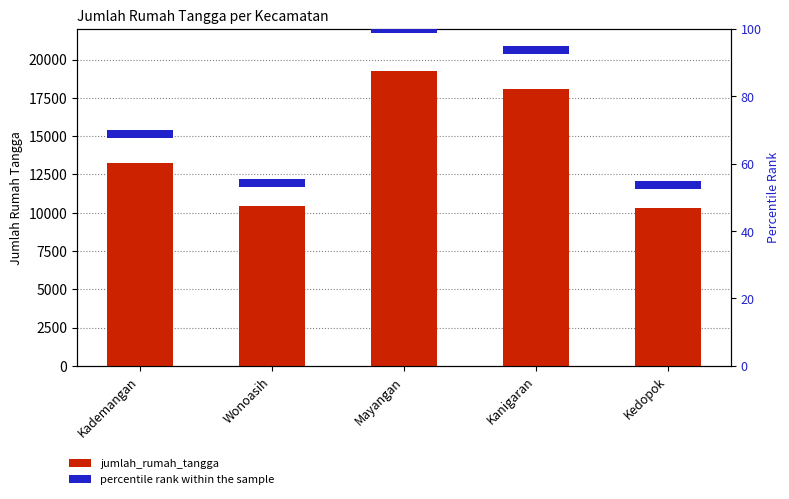

Reading left to right, transcribe all the data shown in this chart.

jumlah_rumah_tangga: 13227.0	10437.0	19242.0	18051.0	10323.0
percentile rank within the sample: 2.5	2.5	2.5	2.5	2.5